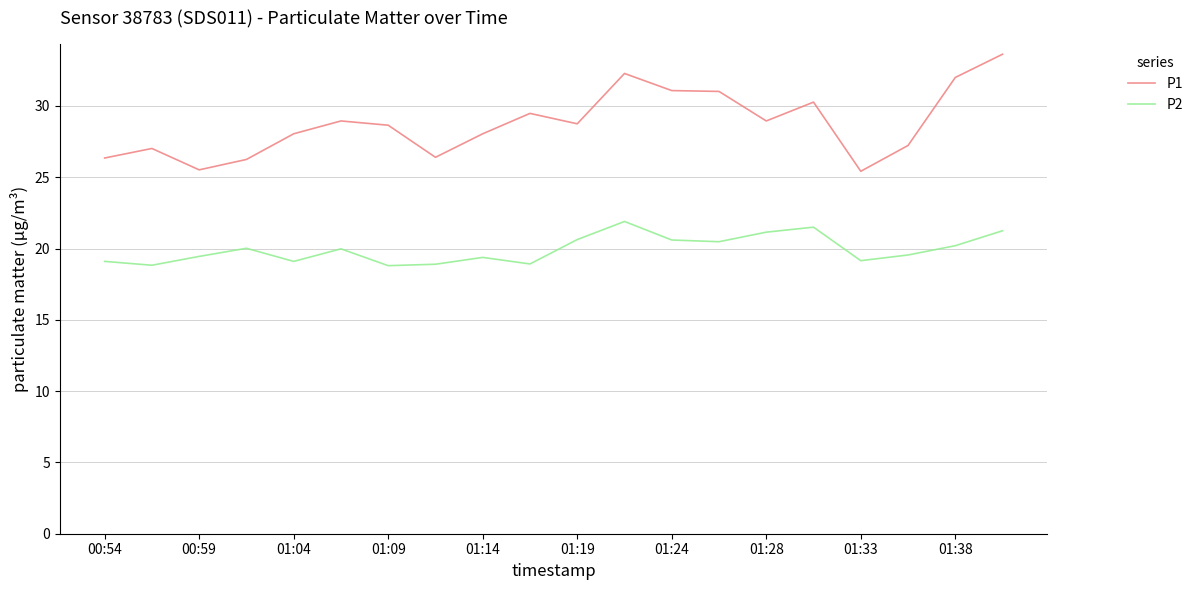

What is the maximum value shown in the chart?

33.6